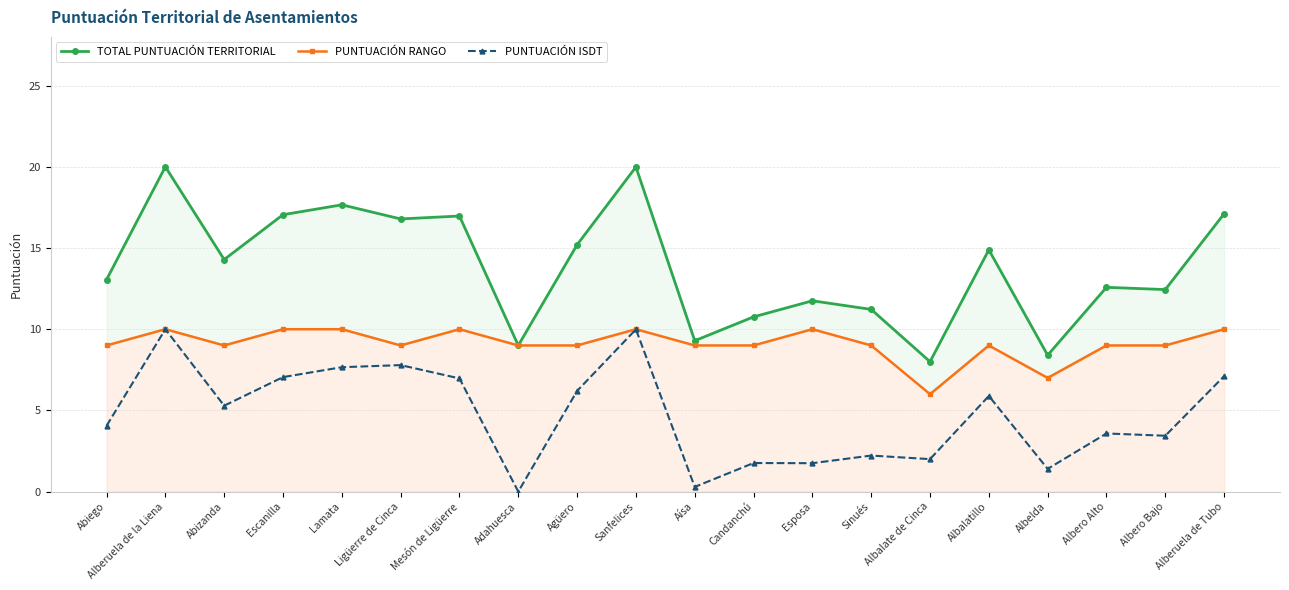

The PUNTUACIÓN RANGO series shows 9.0 at Candanchú. True or false?

True